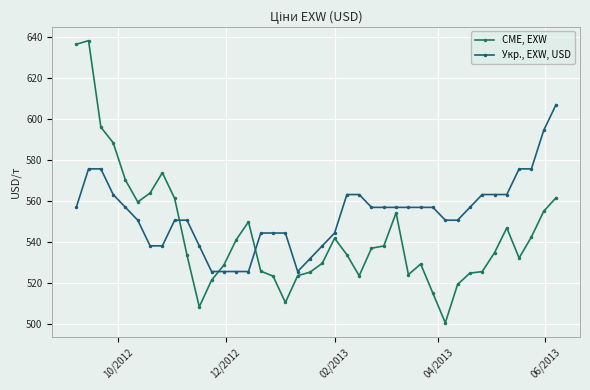

Rank the series by their maximum value, from highest to lowest.

CME, EXW, Укр., EXW, USD